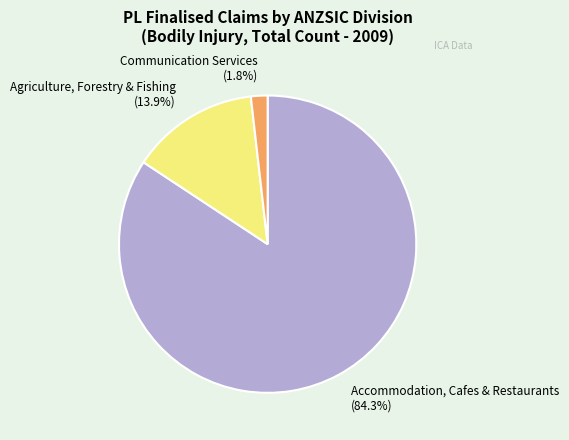

What percentage is the Communication Services slice, to the nearest percent?

2%